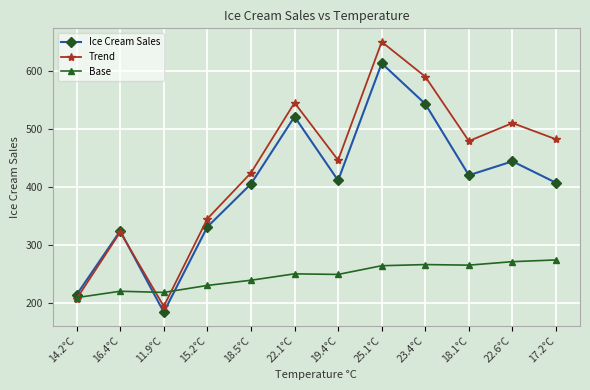

Between which two adjacent categories do Base and Ice Cream Sales first intersect?

16.4°C and 11.9°C